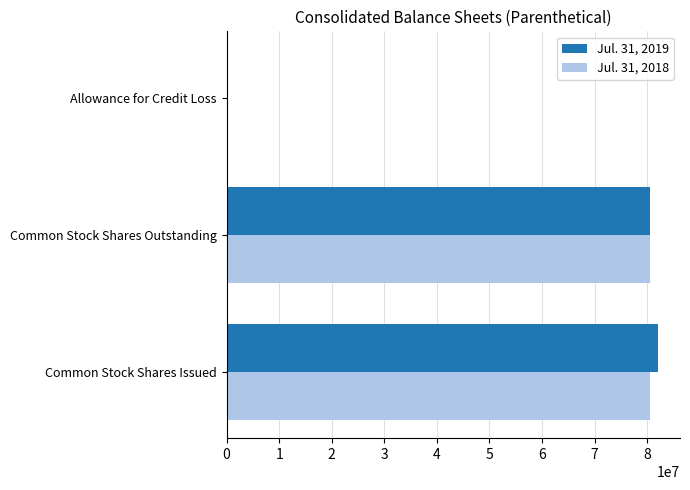

True or false: Jul. 31, 2019 has a value of 49913988 at Common Stock Shares Issued.

False